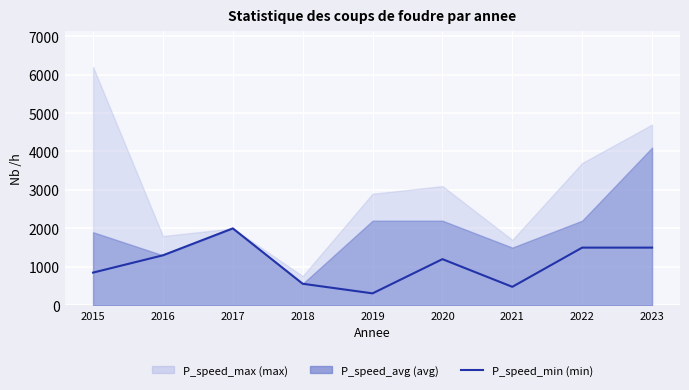

Reading left to right, what are all the values shown in this chart?

2015=850	2016=1300	2017=2000	2018=560	2019=310	2020=1200	2021=480	2022=1500	2023=1500